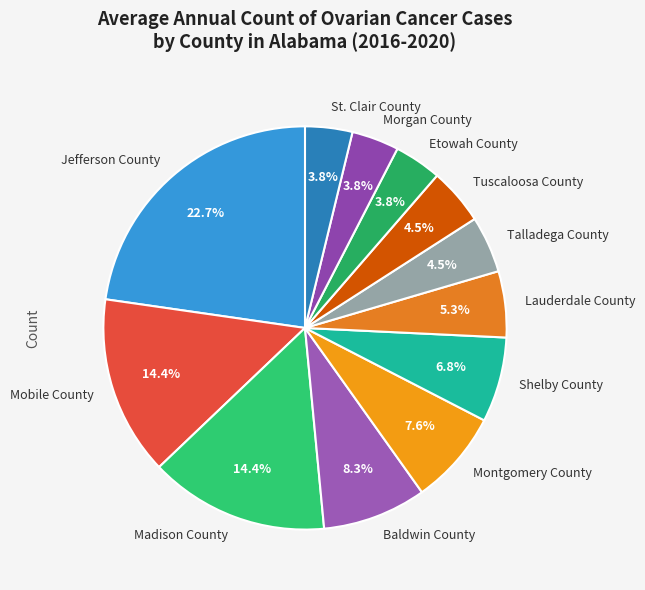

To the nearest percent, what is the combined percentage of Tuscaloosa County and Baldwin County?

13%